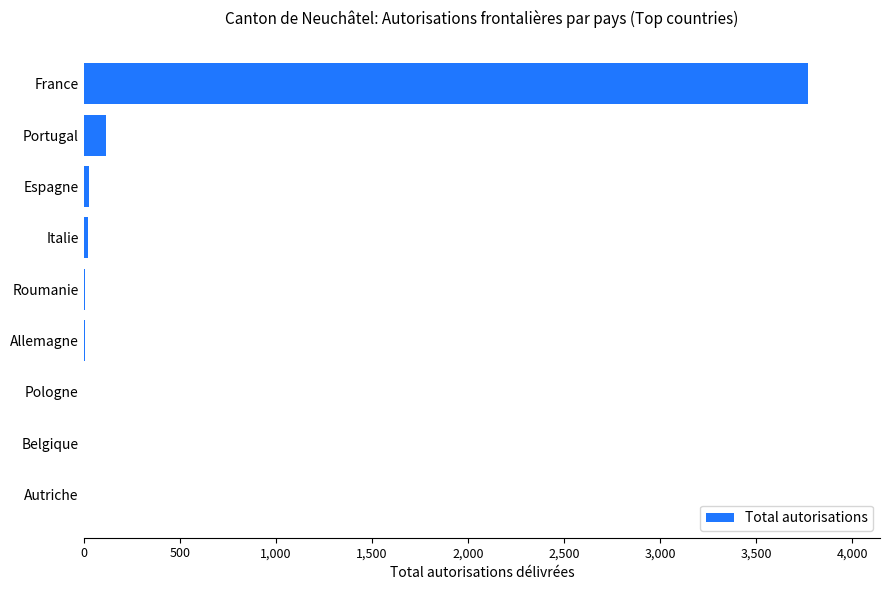

Where is the data nearest to the value 1884?

Portugal